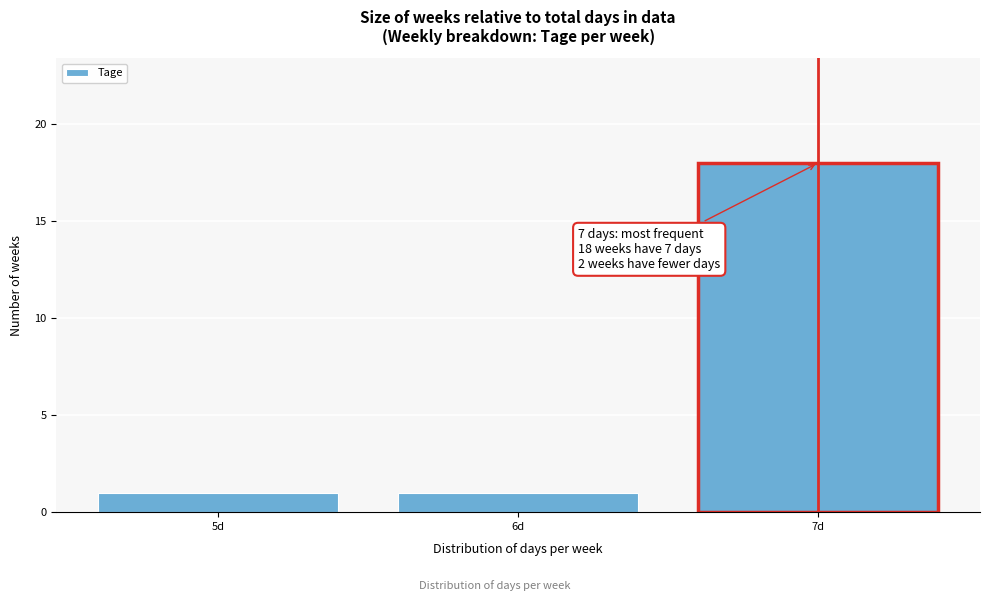

Reading left to right, what are all the values shown in this chart?

5d=1	6d=1	7d=18